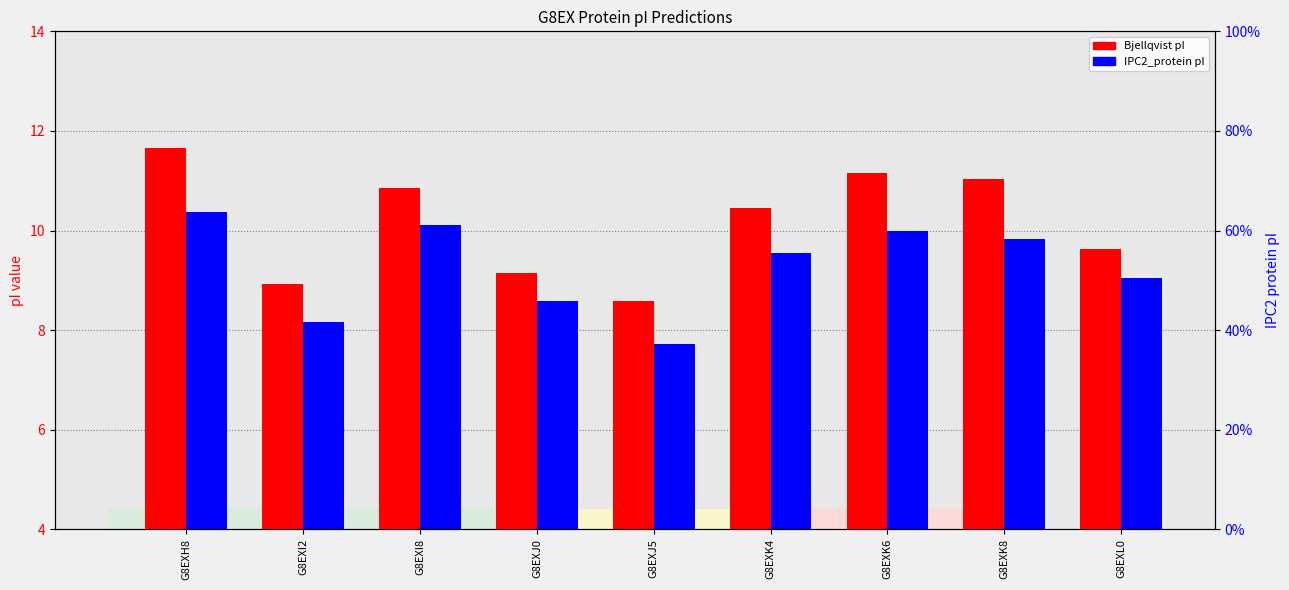

What is the label of the 9th bar from the left?

G8EXL0